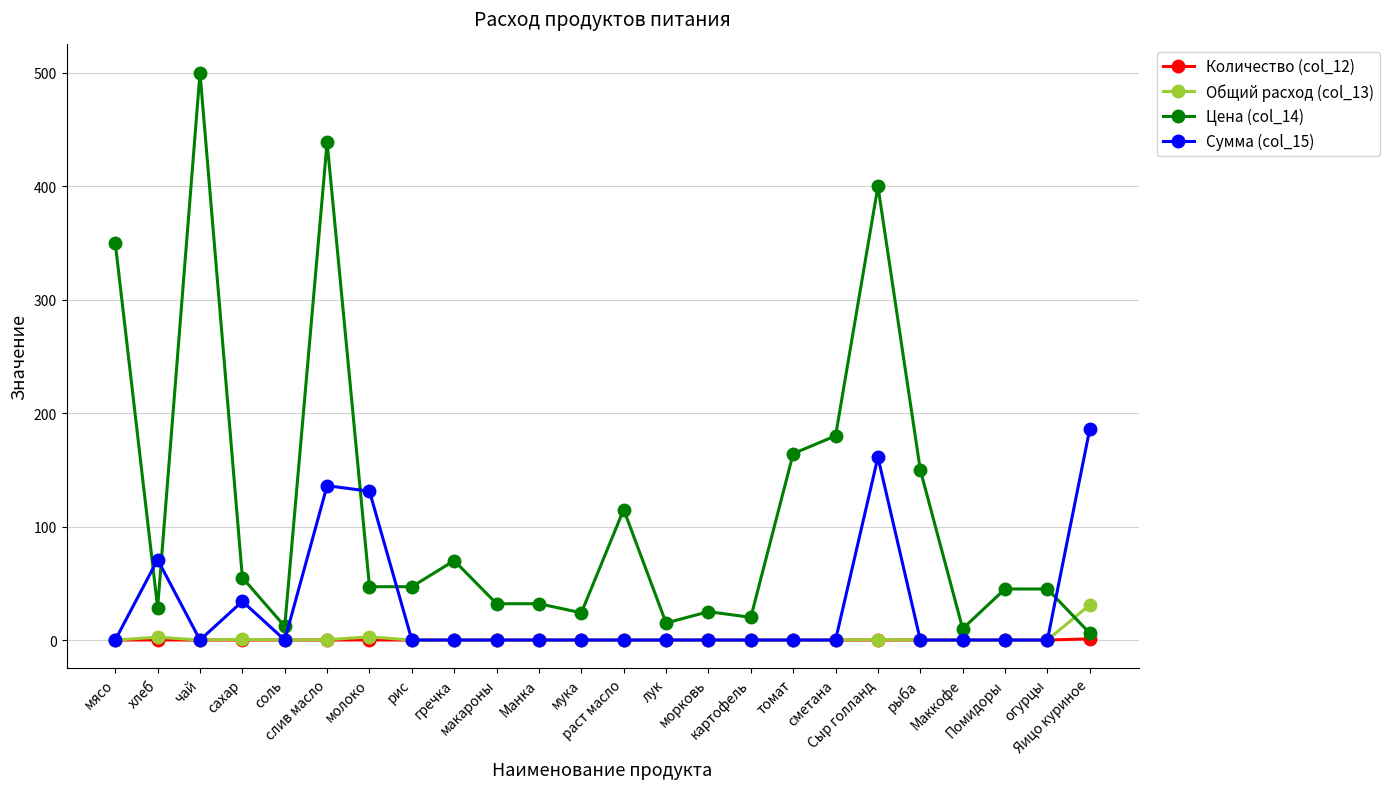

At how many categories does at least one series exceed 304?

4